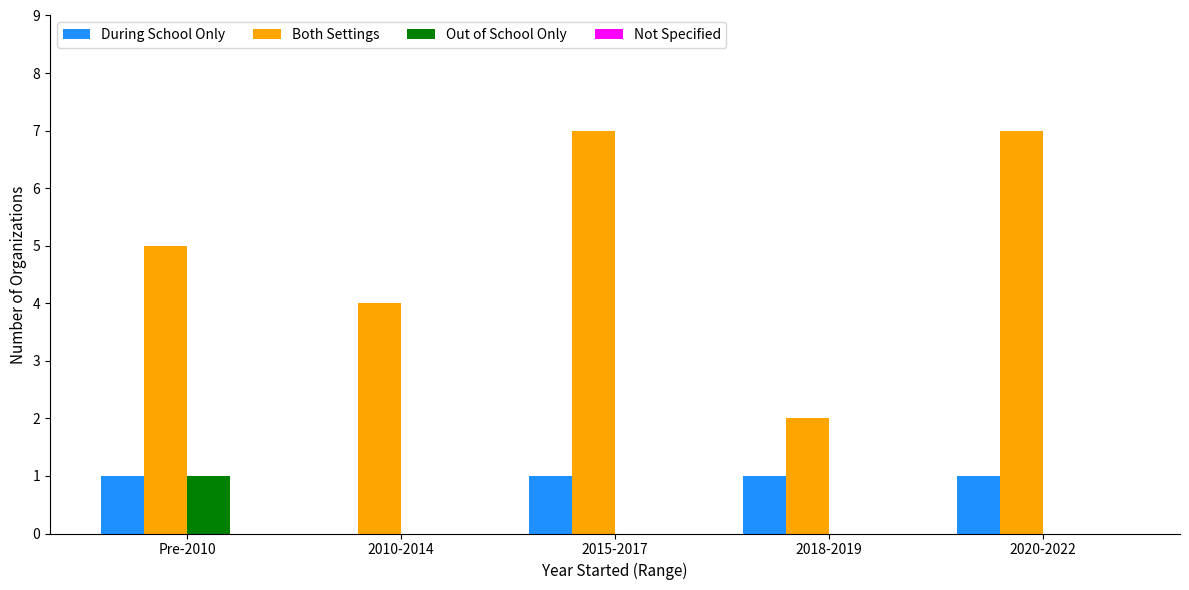

What is the sum of the Both Settings values at 2015-2017 and 2020-2022?

14